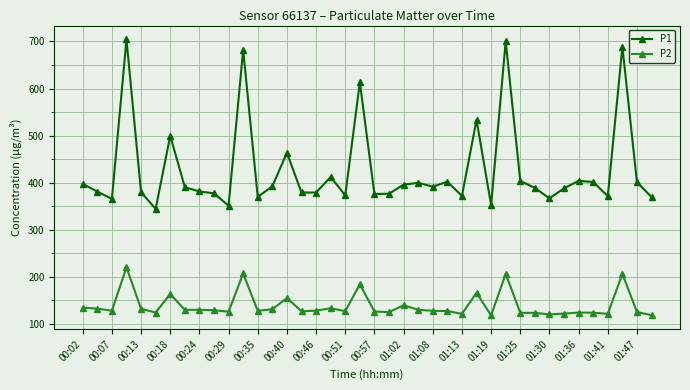

Does the chart display data point markers on the line(s)?

Yes